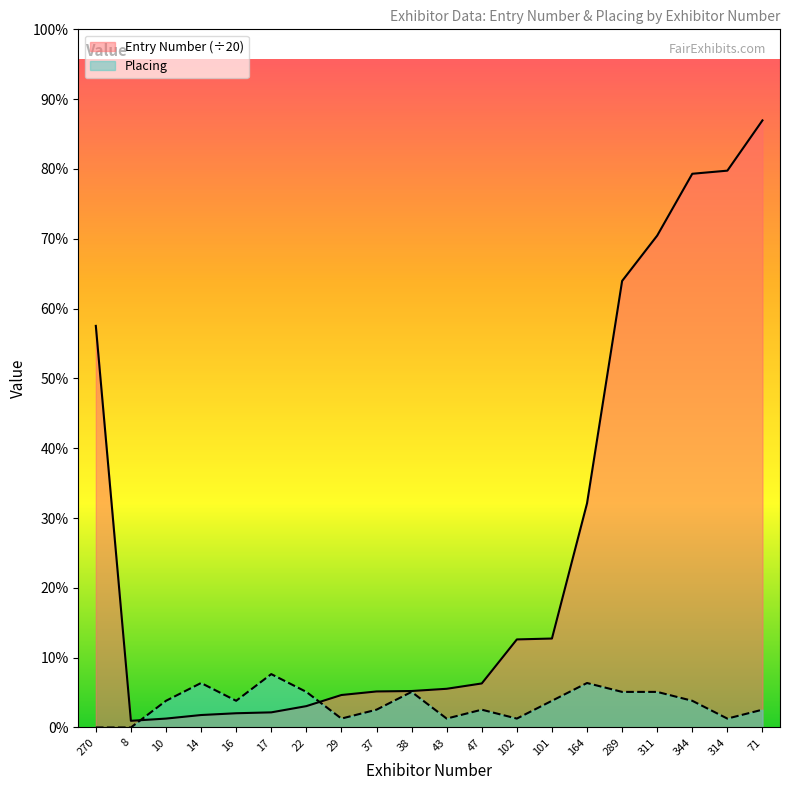

Which series has the largest total across all categories?

Entry Number (÷20)